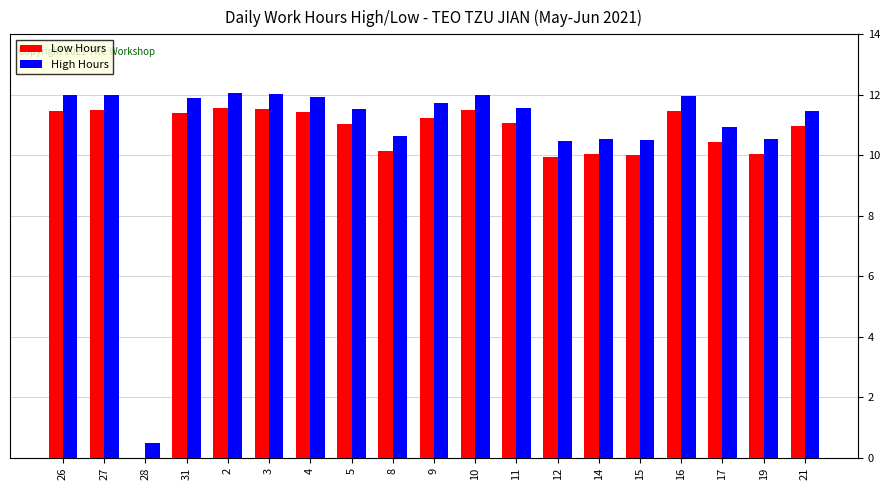

What is the average value of the Low Hours series?

10.4